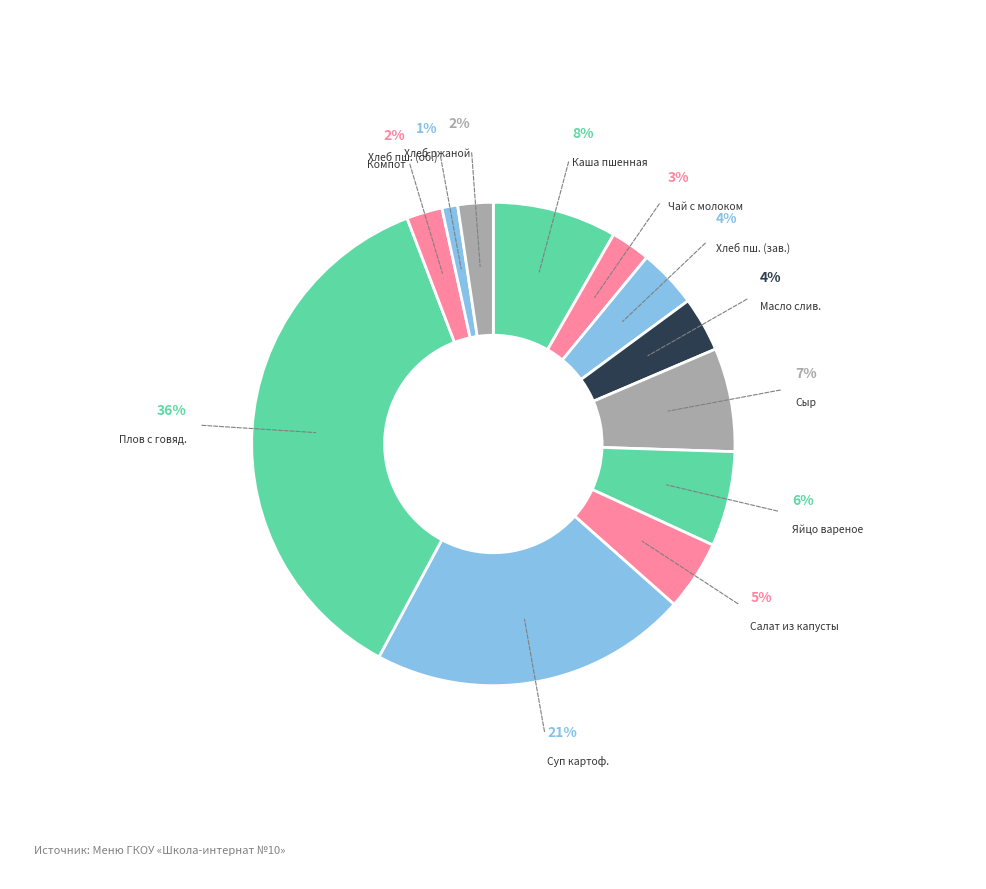

How many segments does this pie chart have?

12